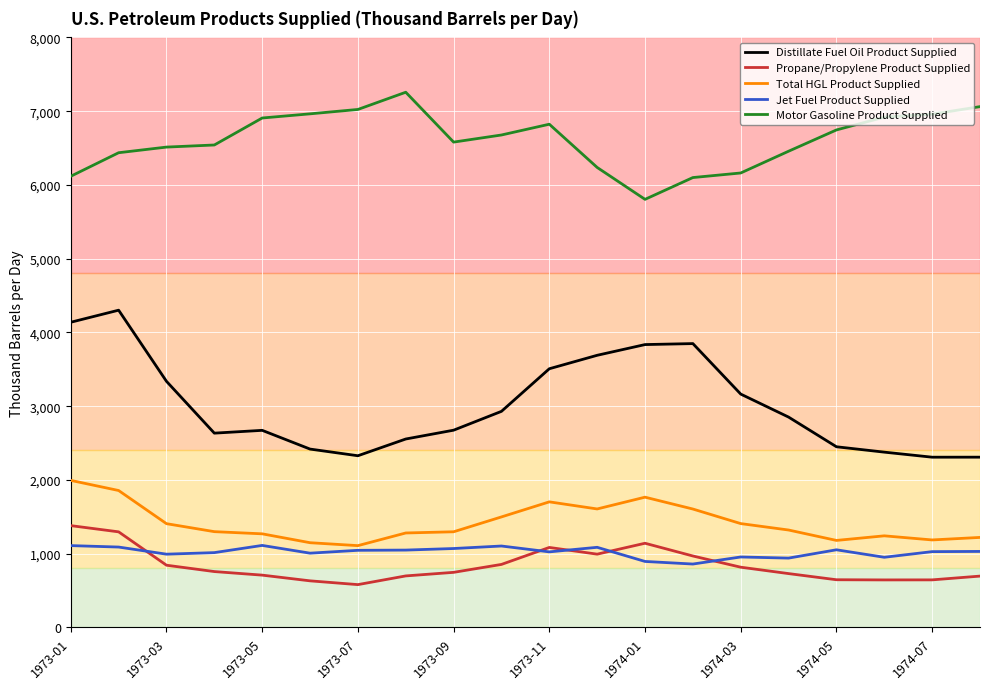

What is the average value of the Jet Fuel Product Supplied series?

1021.3